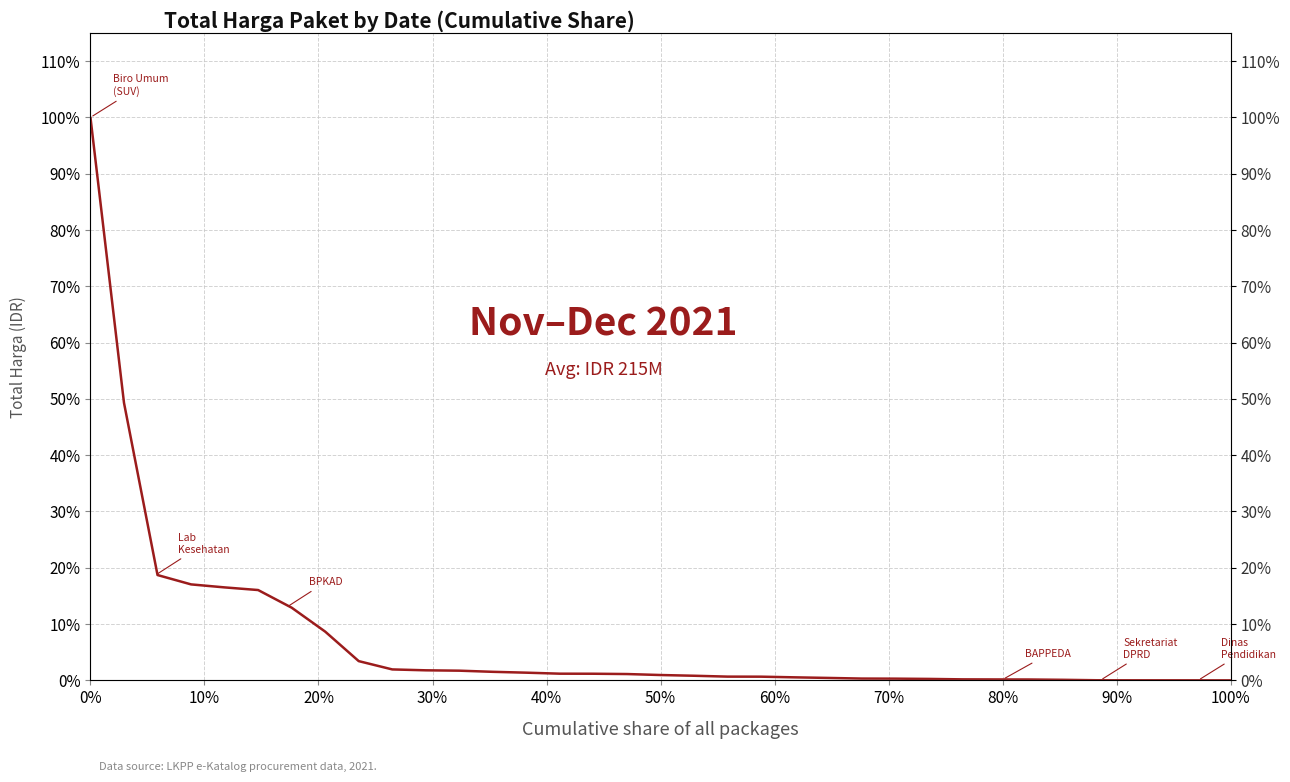

What is the maximum value shown in the chart?

1.0